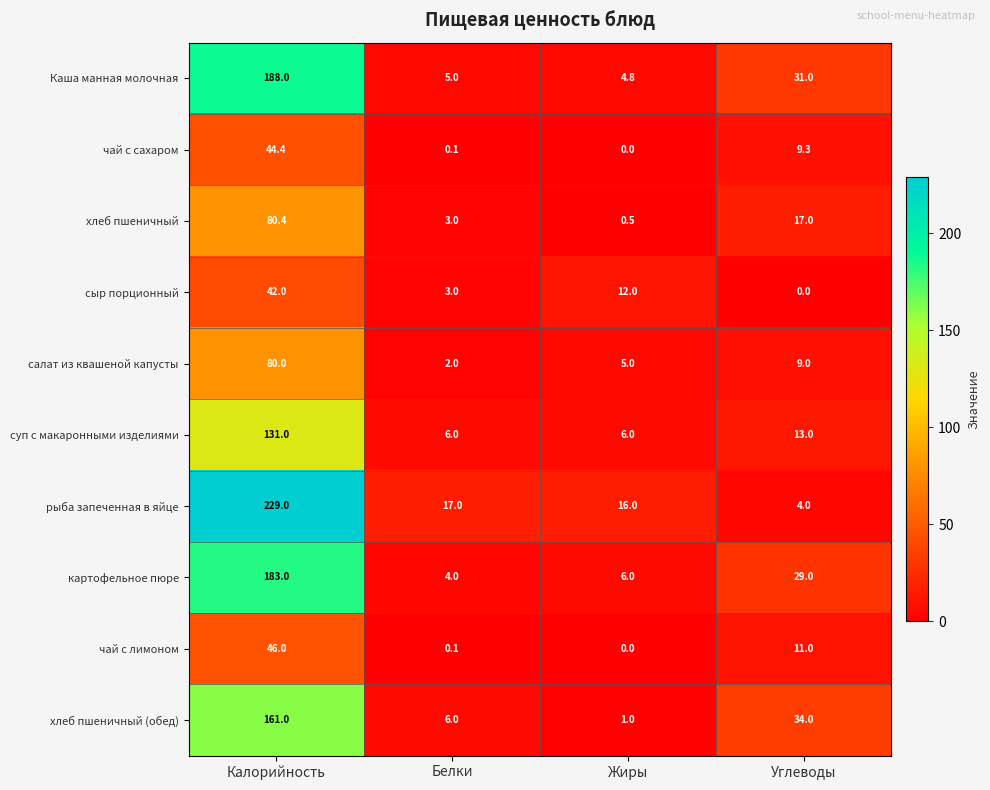

How many values in чай с лимоном are above zero?

3